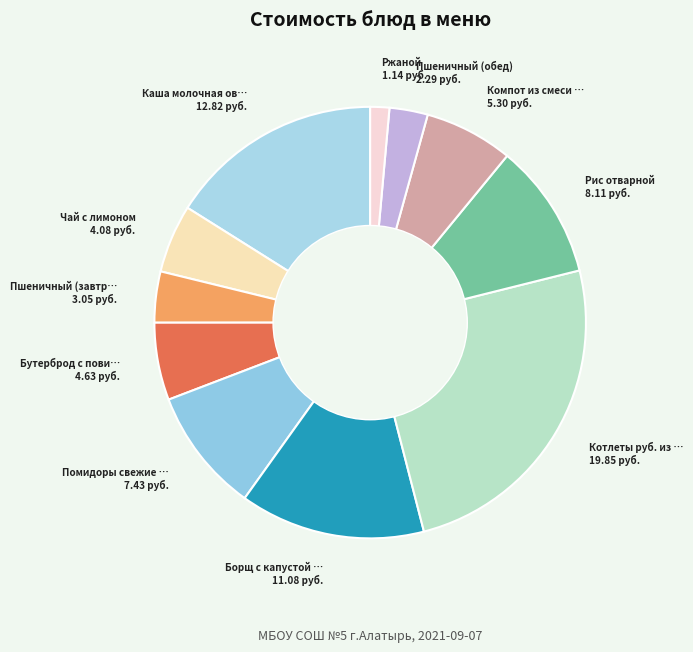

Which slice is the smallest?

Ржаной